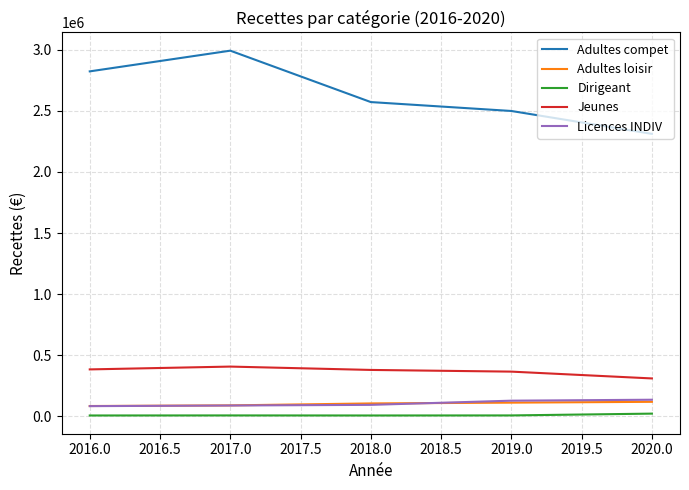

What are all the series names shown in the legend?

Adultes compet, Adultes loisir, Dirigeant, Jeunes, Licences INDIV